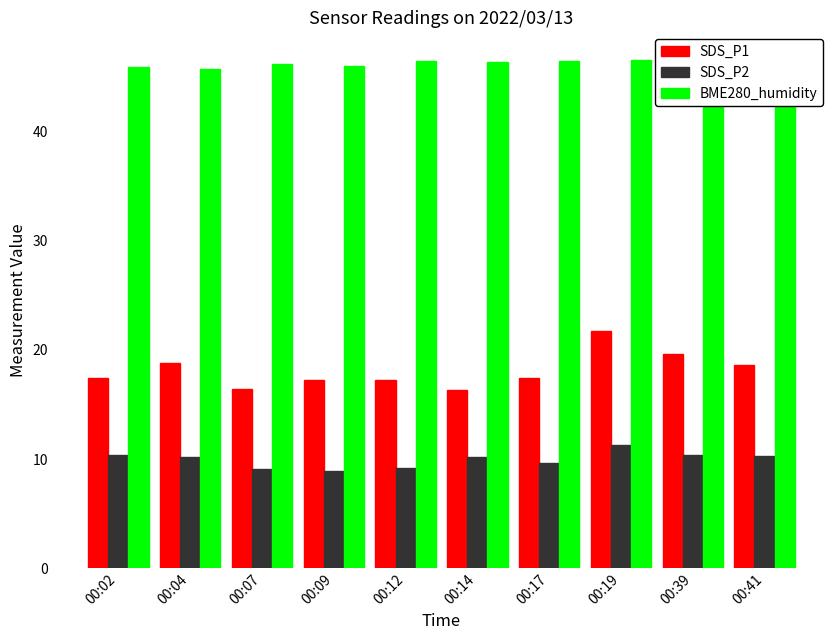

What is the approximate value of SDS_P2 at 00:09?

8.9